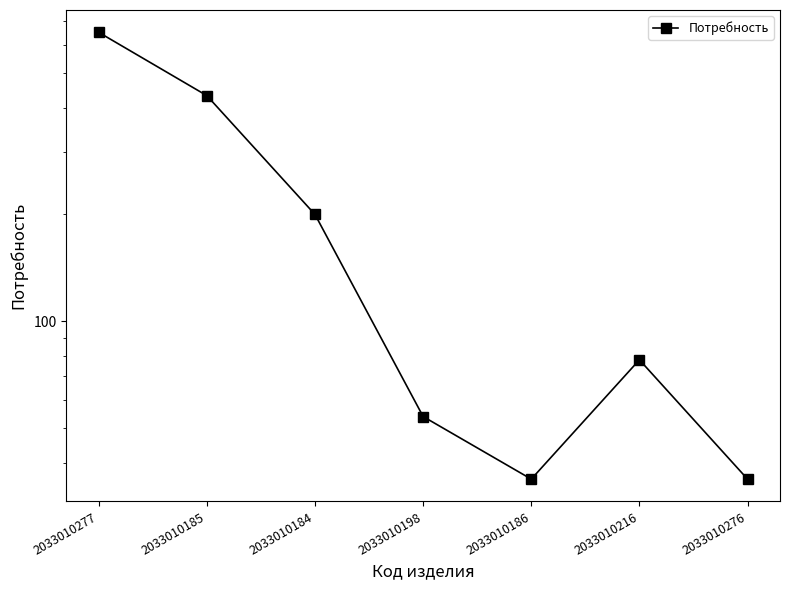

What is the approximate value at 2033010186?

36